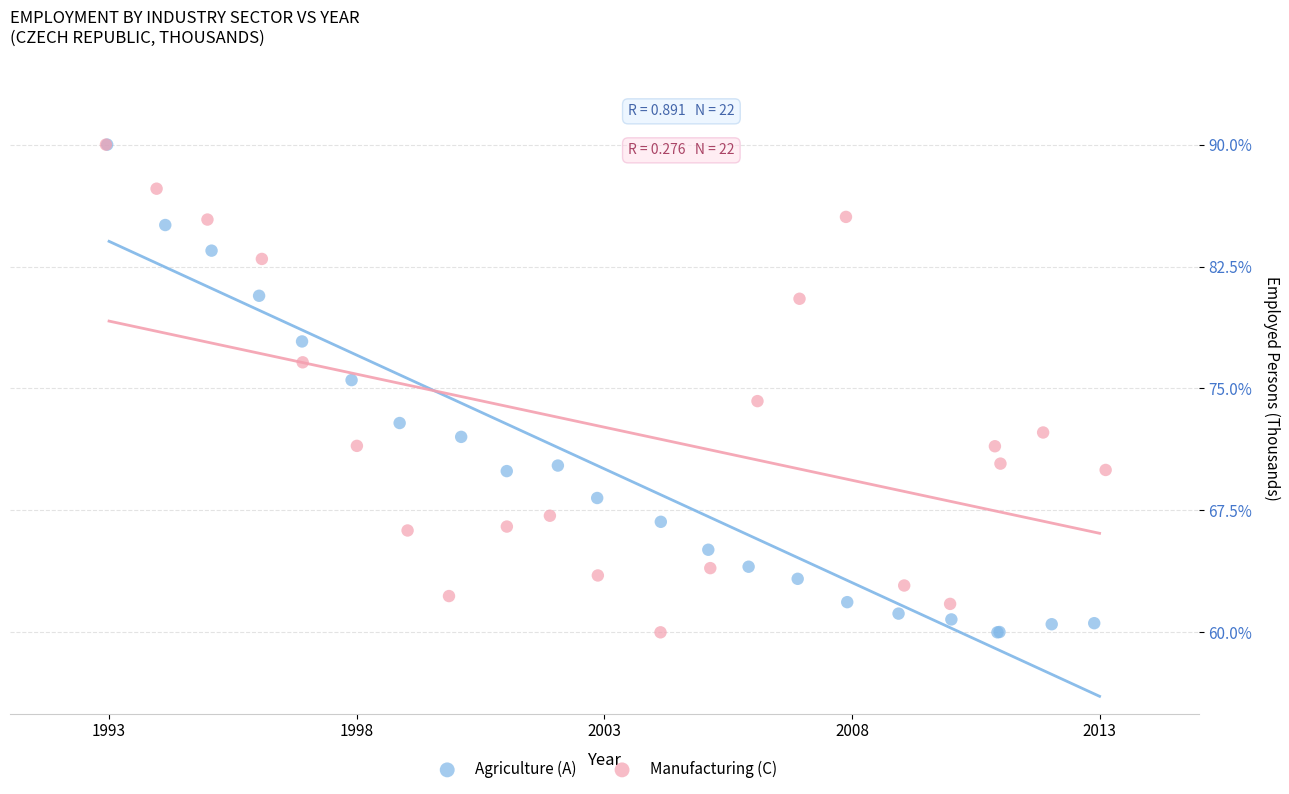

What are all the series names shown in the legend?

Agriculture (A), Manufacturing (C)